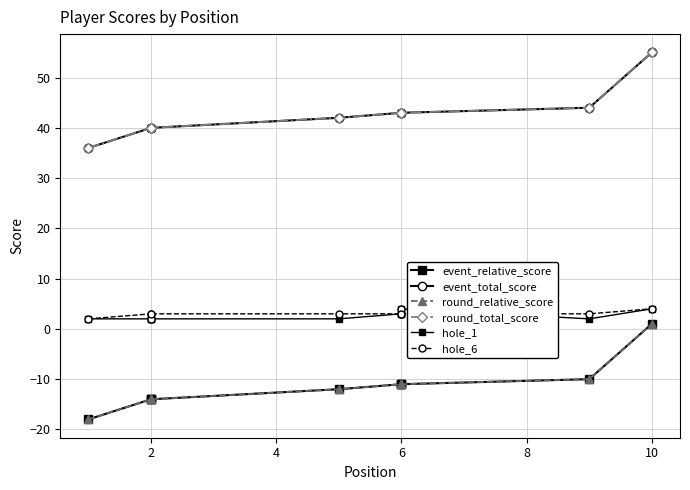

True or false: round_total_score has more than 1 points higher than both neighbors.

False